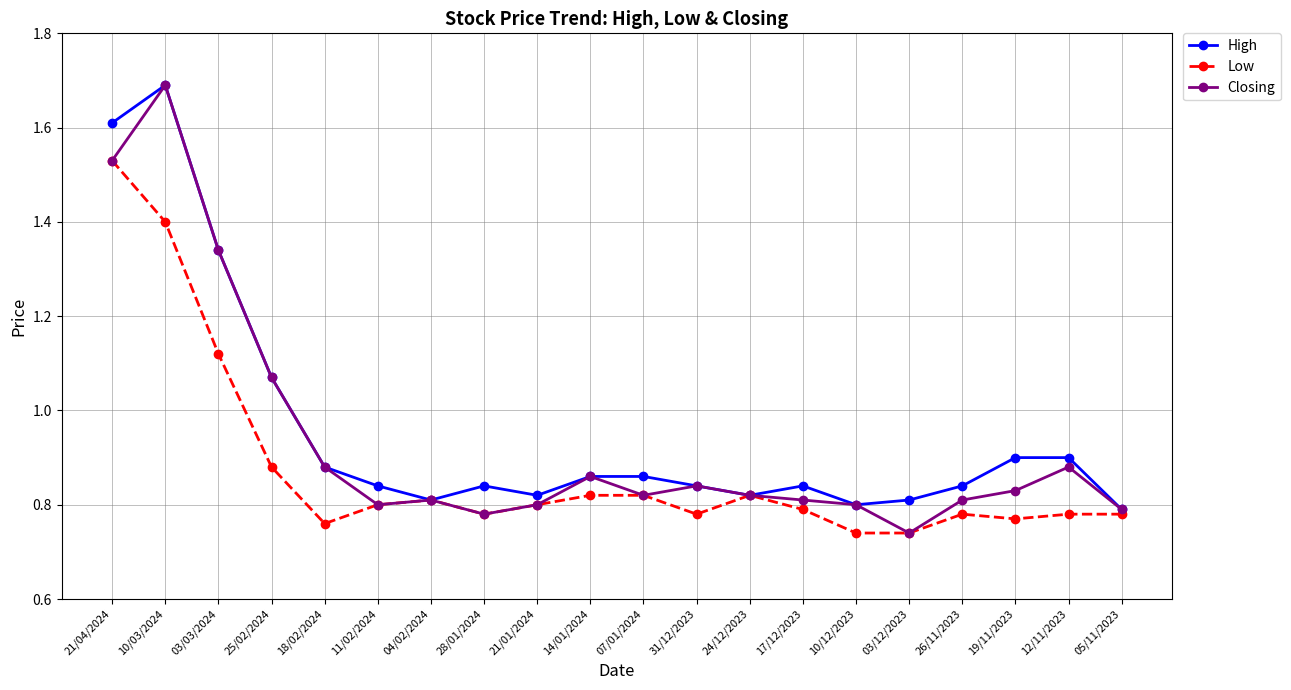

The High series shows 1.5 at 19/11/2023. True or false?

False